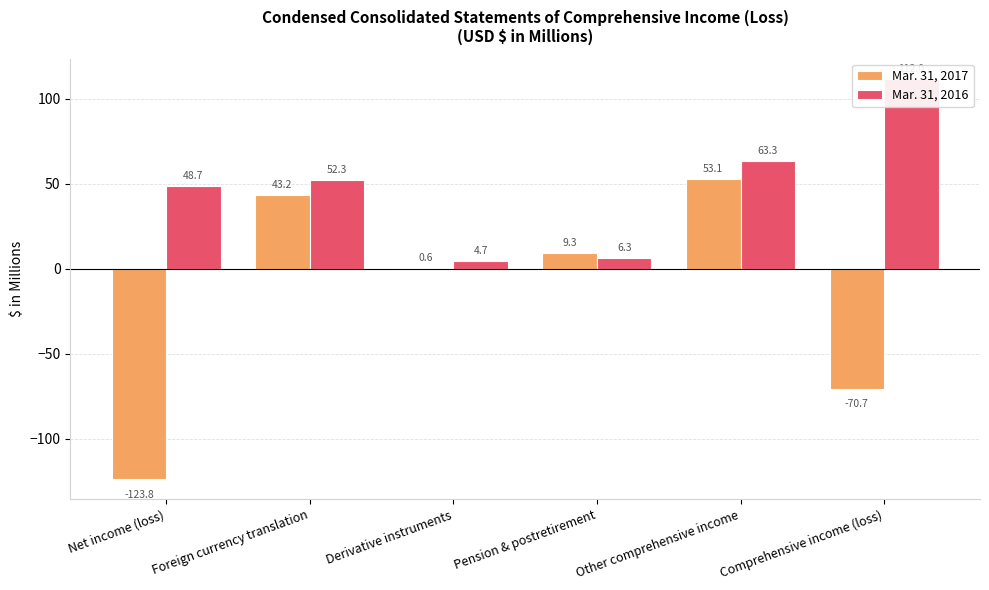

What is the sum of all Mar. 31, 2017 values?

-88.3